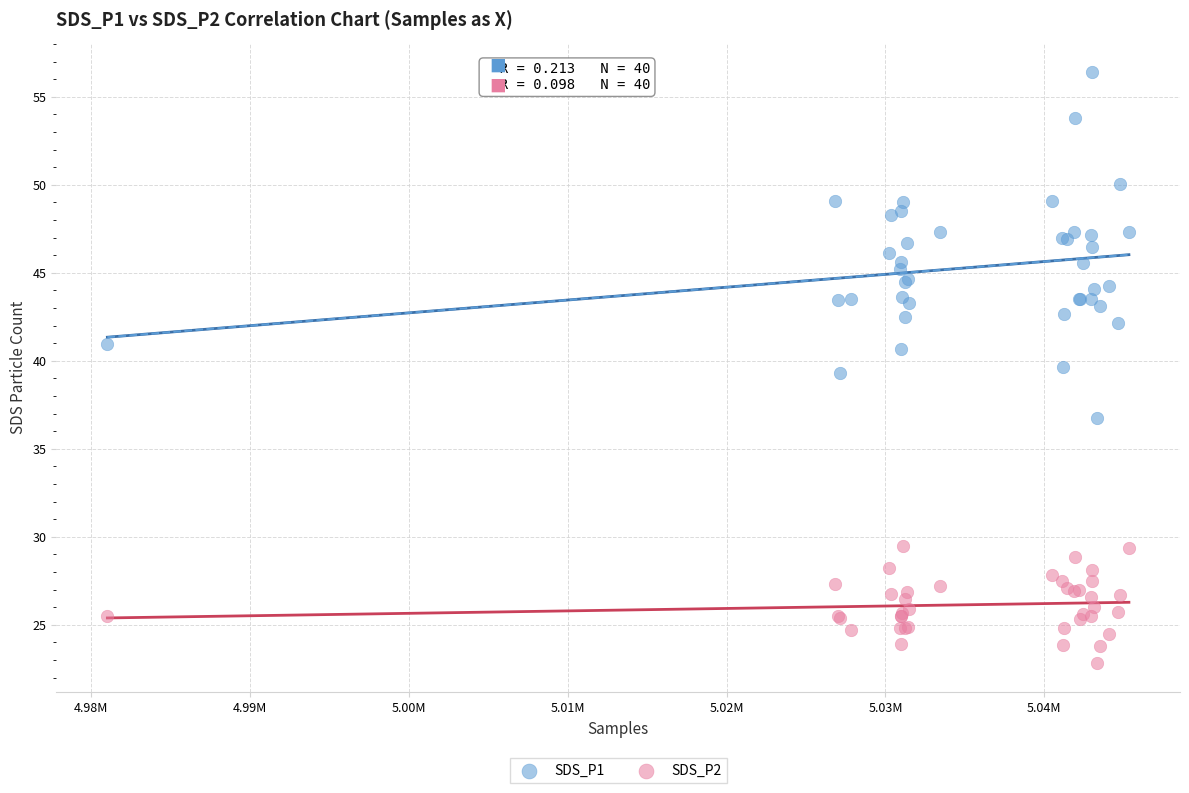

What are all the series names shown in the legend?

SDS_P1, SDS_P2